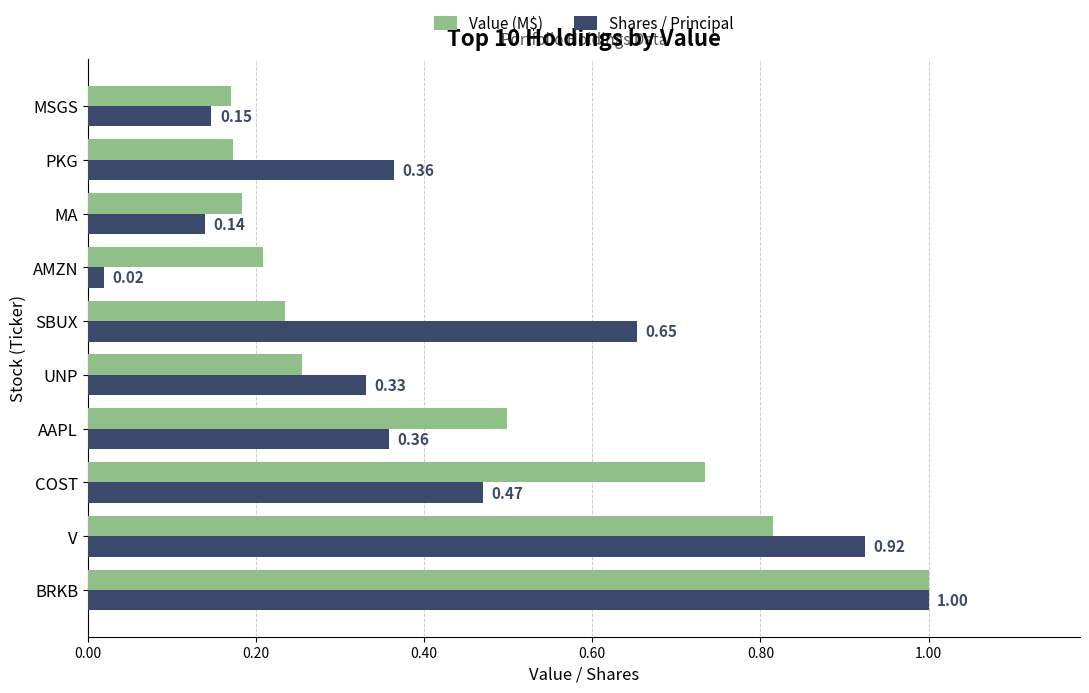

Which series has the largest range (max minus min)?

Shares / Principal